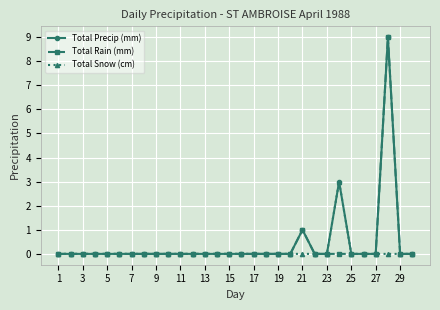

What is the maximum value for Total Snow (cm)?

3